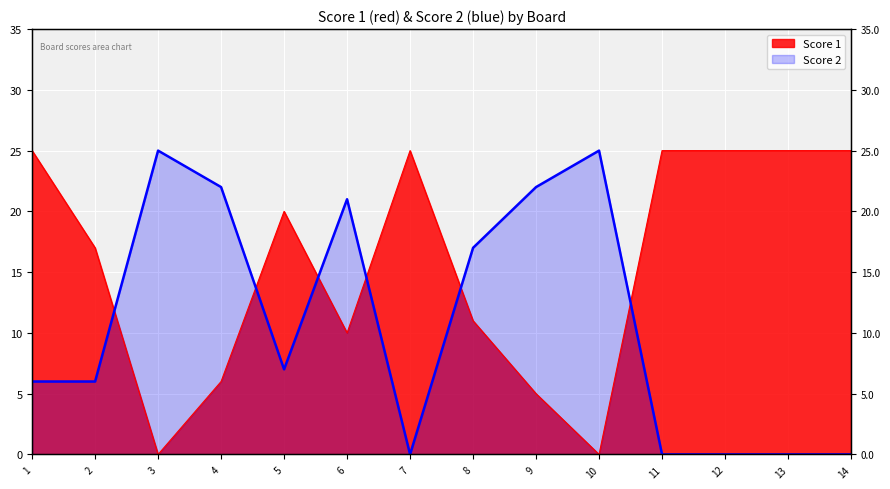

List the series in order of their overall mean, highest first.

Score 1, Score 2